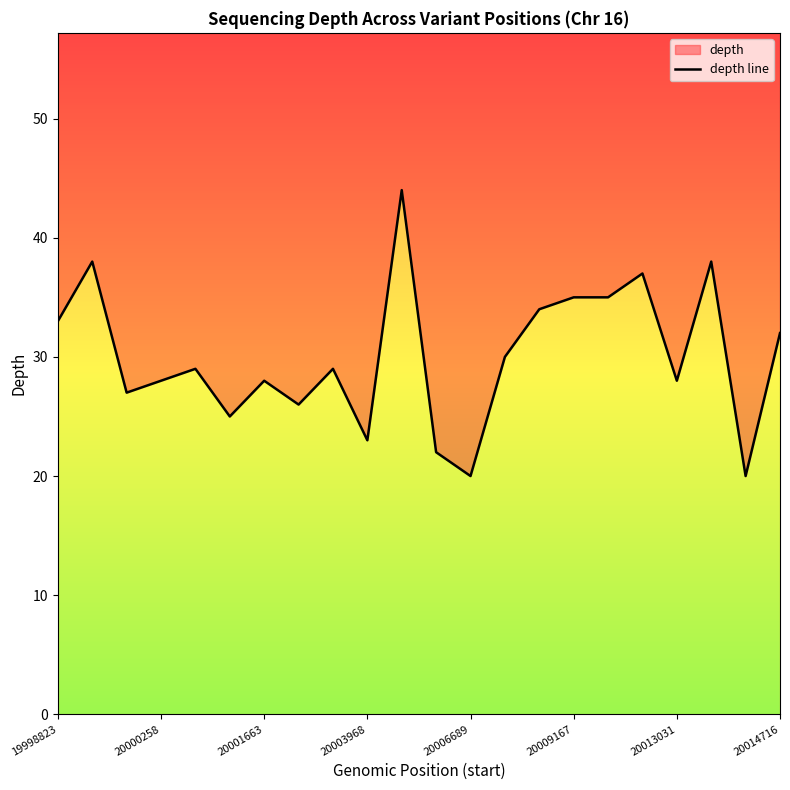

Where does the data first go above 29?

19998823